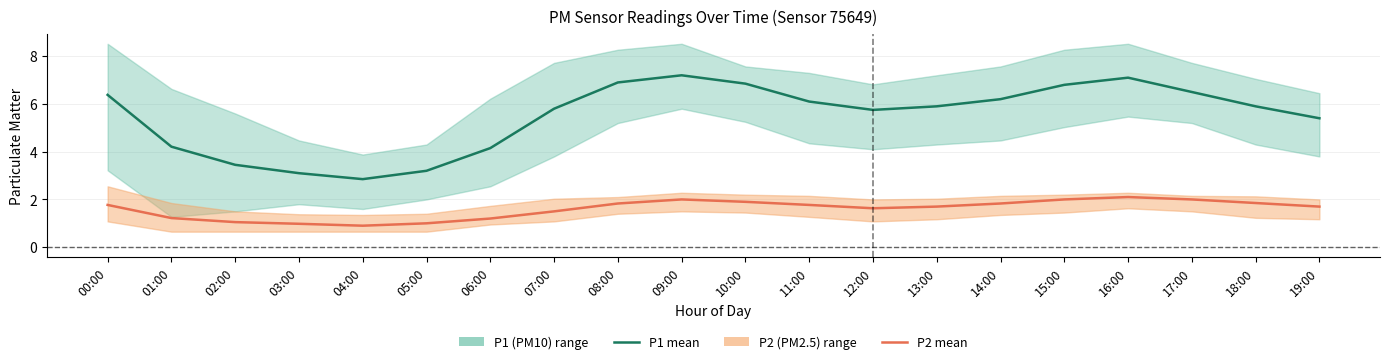

List the series in order of their peak value, lowest first.

P2 mean, P1 mean